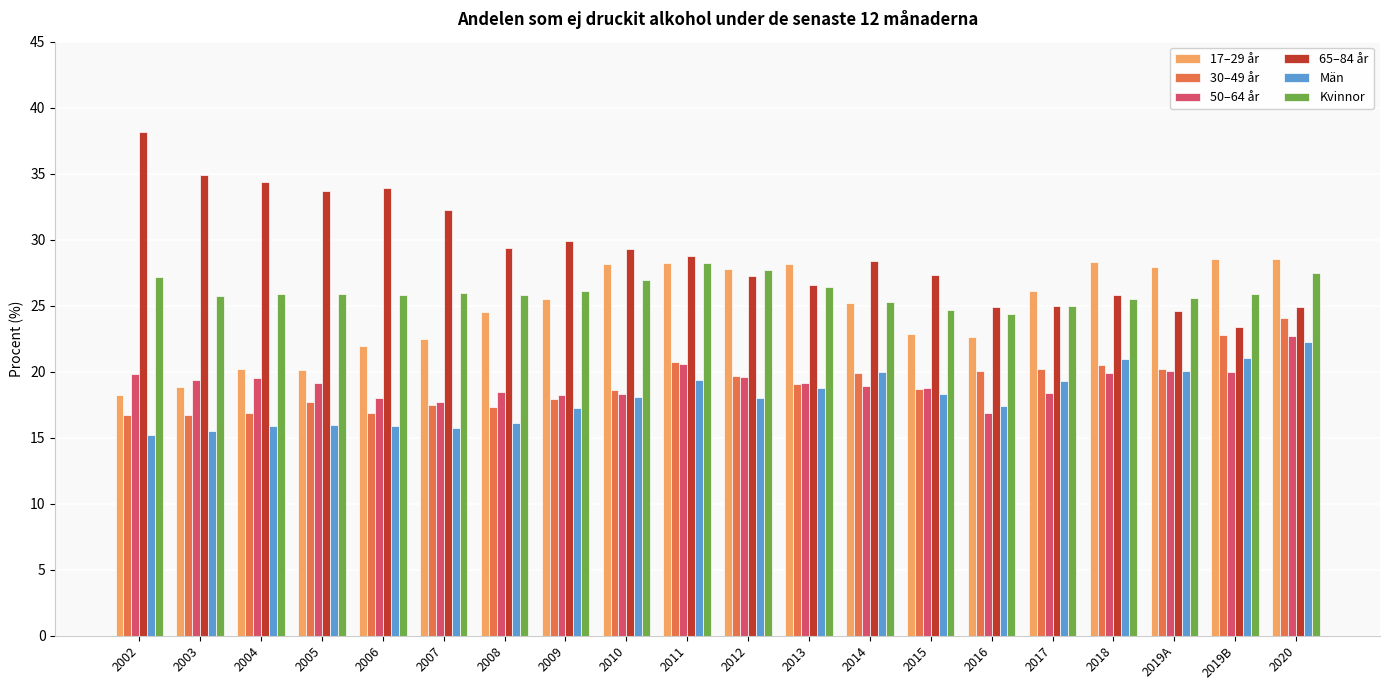

What is the difference between the highest and lowest values at 2010?

11.2